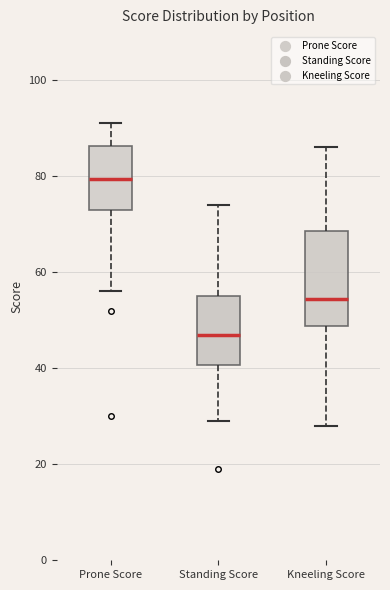

Where does the median line of the box for Prone Score sit on the y-axis? The values are not printed on the chart, so give them approximately, as read against the axis.

80